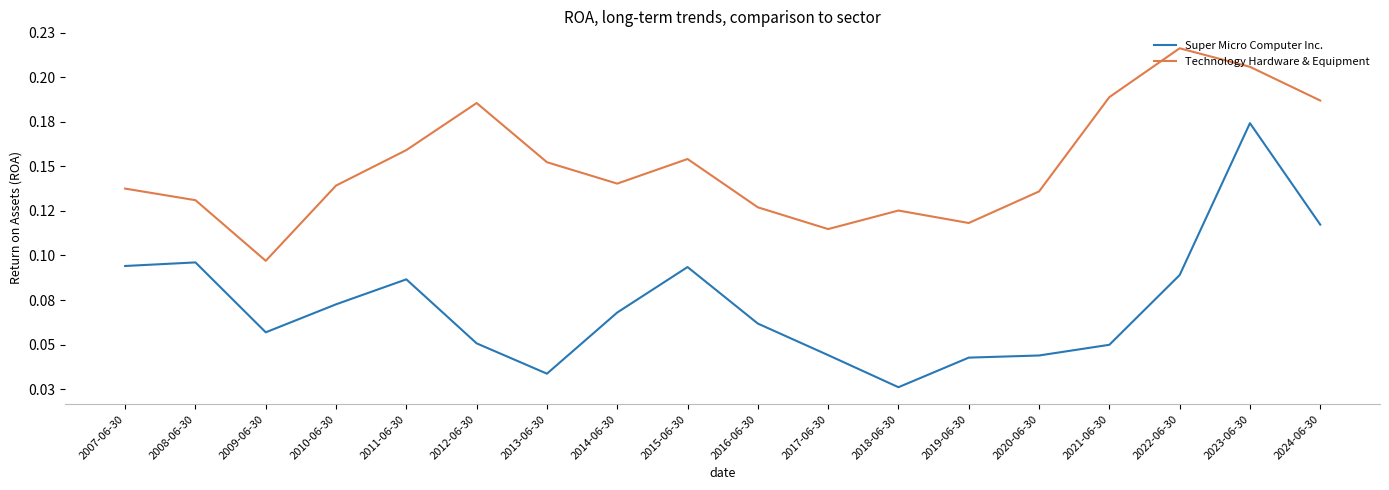

Does the chart display data point markers on the line(s)?

No